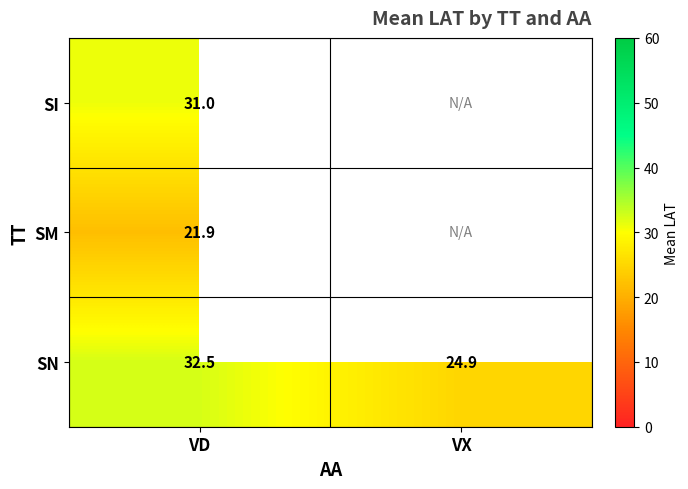

What is the spread (max minus min) of values at VD?

10.6